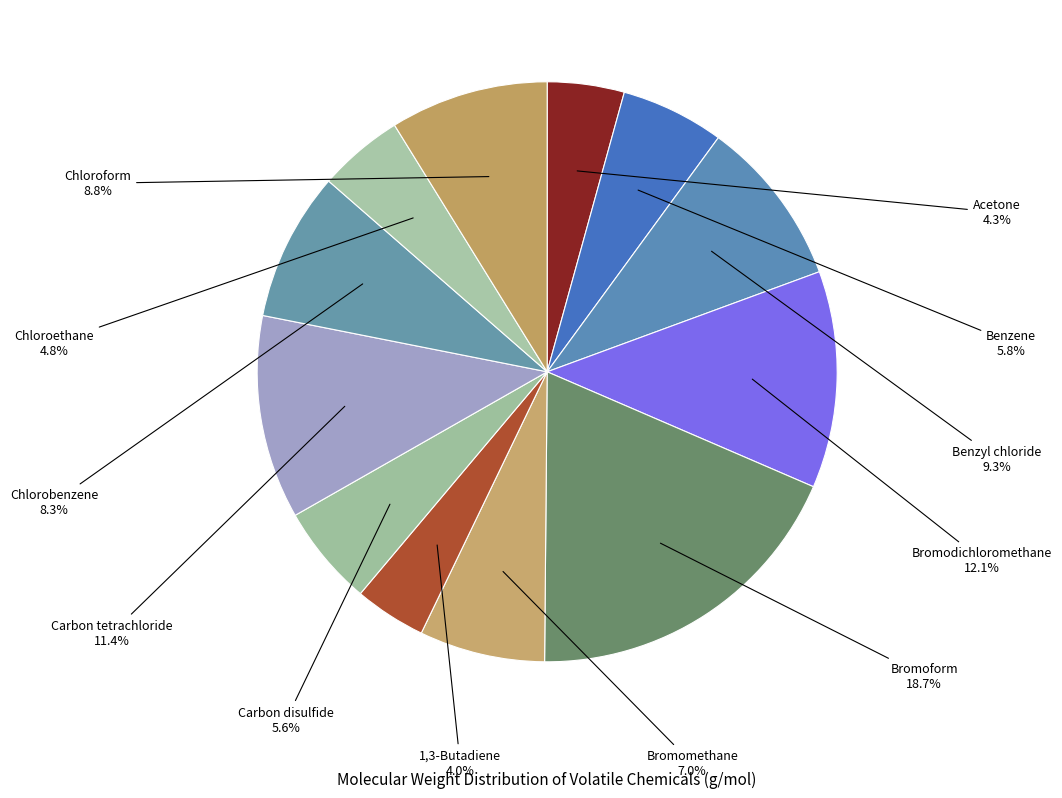

Count the number of slices in the pie.

12